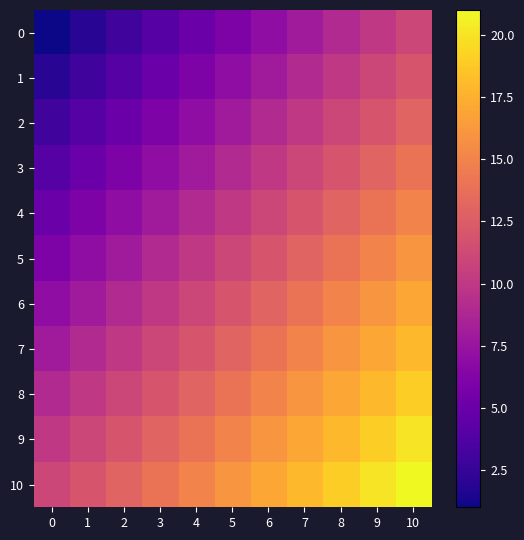

What is the difference between the highest and lowest values at 0?

10